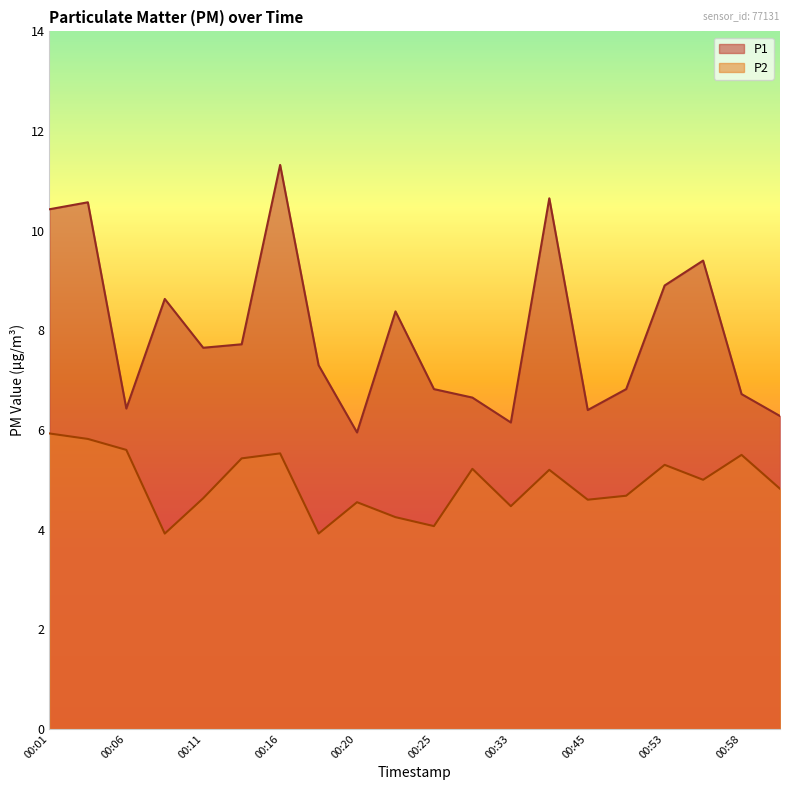

True or false: P2 has more than 2 interior local peaks.

True